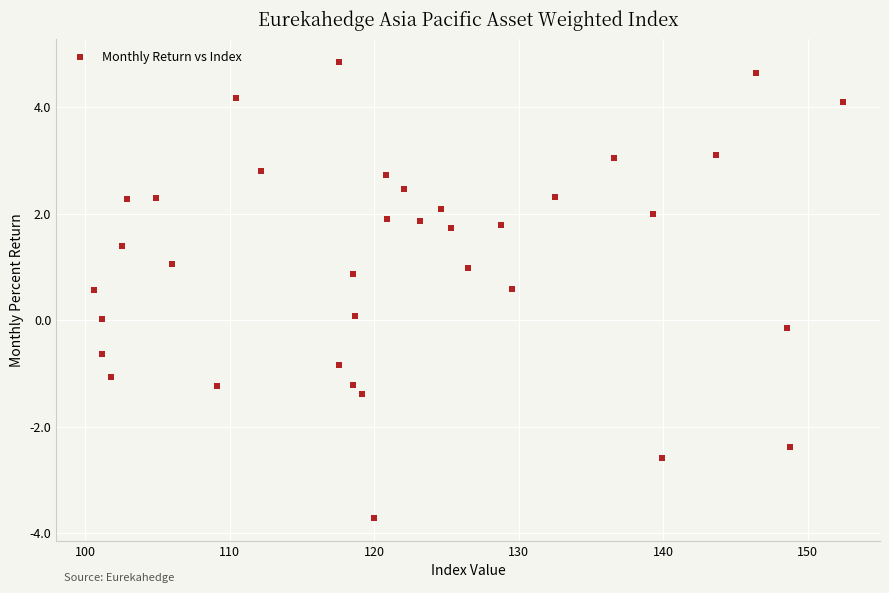

What is the range of X values (max minus min)?

51.9